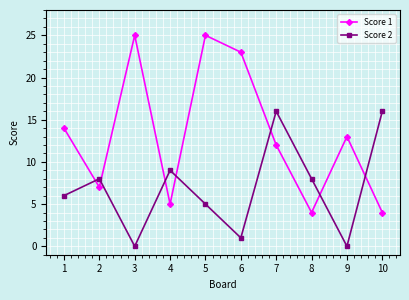

Which series has the largest range (max minus min)?

Score 1